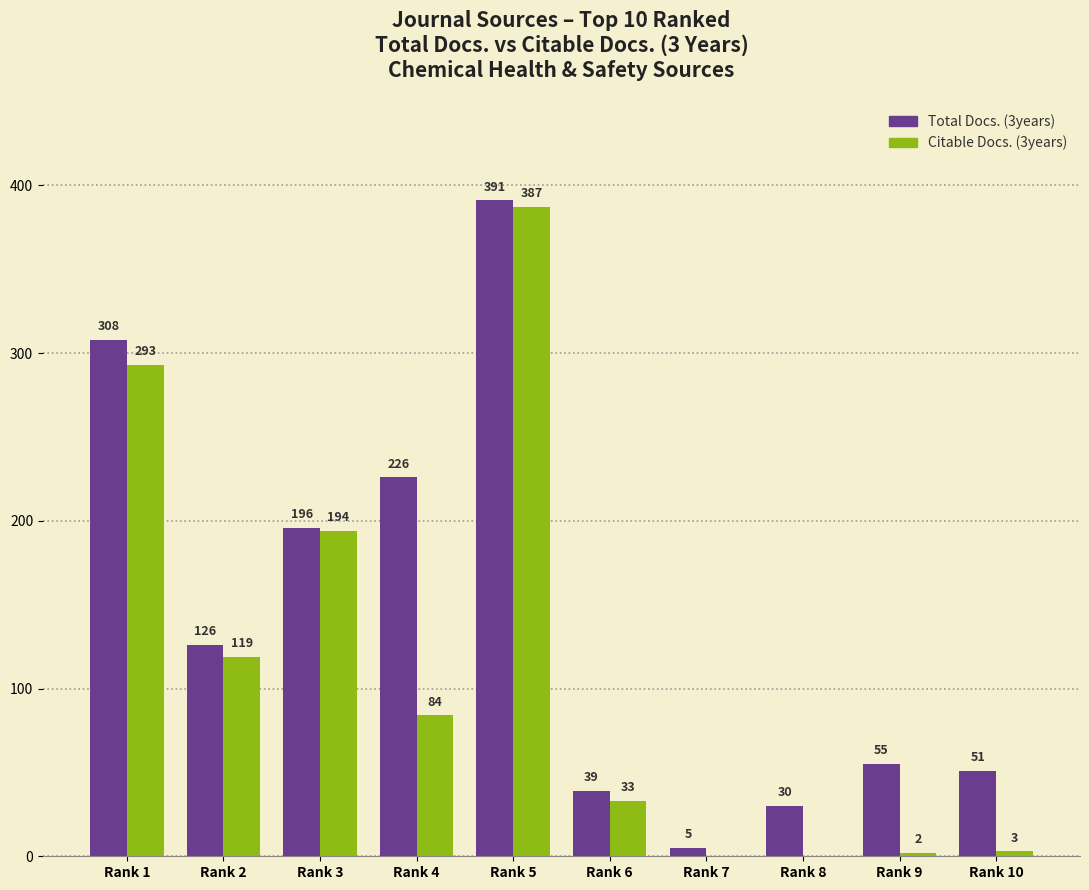

Which label corresponds to the largest value in the chart?

Rank 5